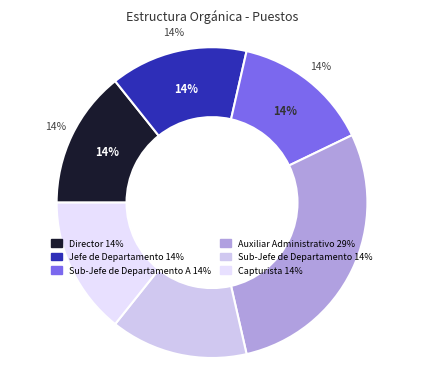

Count the number of slices in the pie.

6